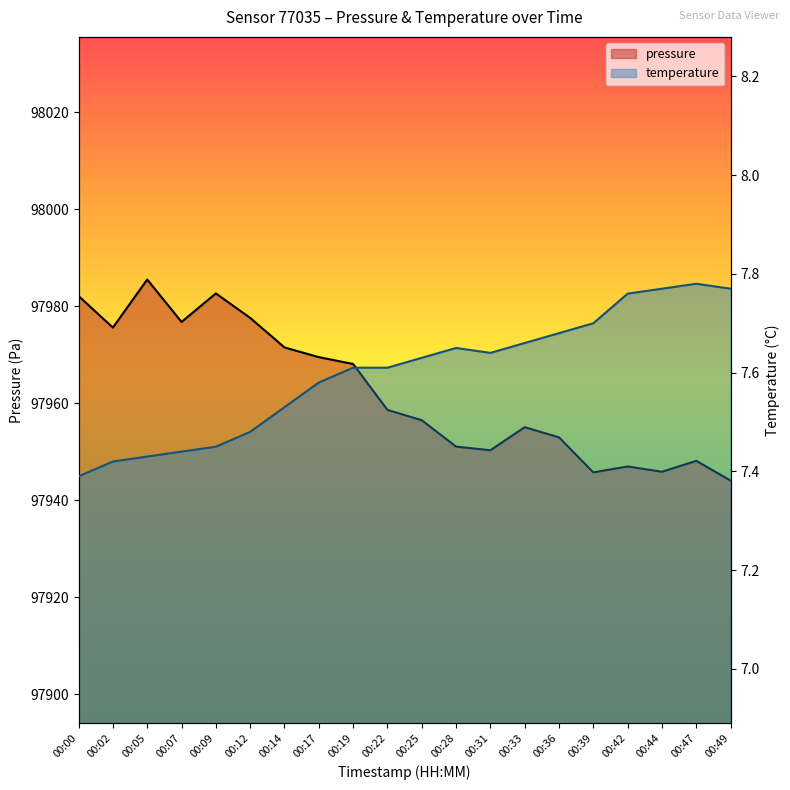

List the series in order of their peak value, lowest first.

temperature, pressure